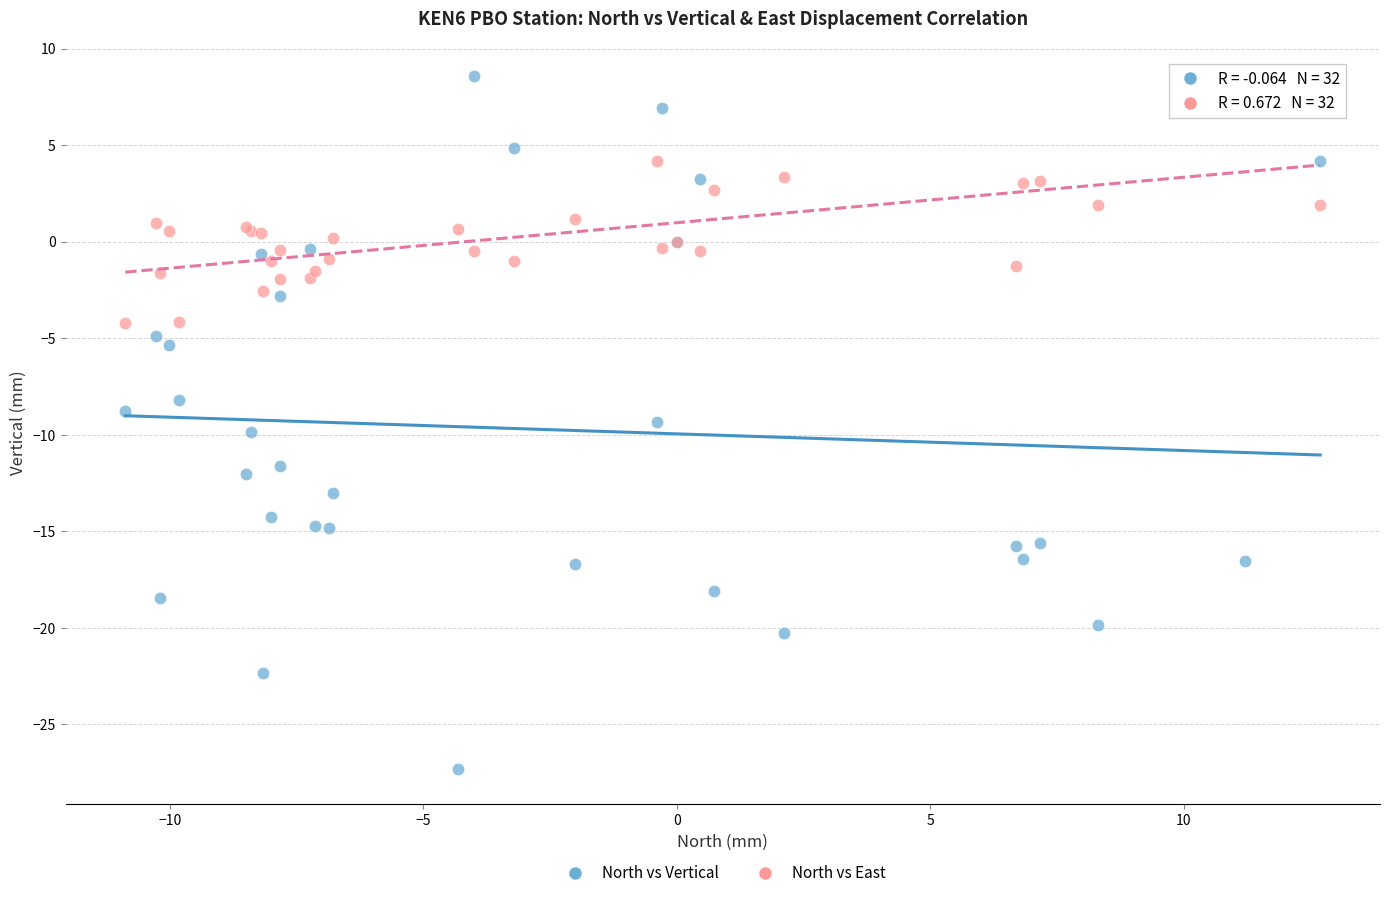

Which series reaches the minimum Y coordinate?

North vs Vertical